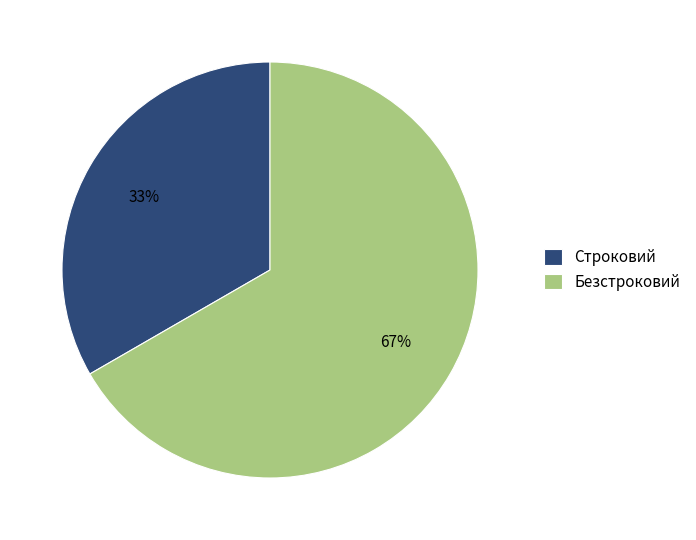

True or false: Строковий accounts for 33% of the total.

True